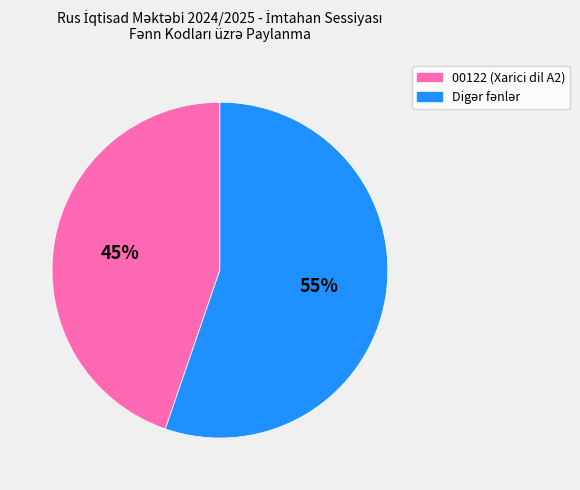

Does any single category account for the majority?

Yes